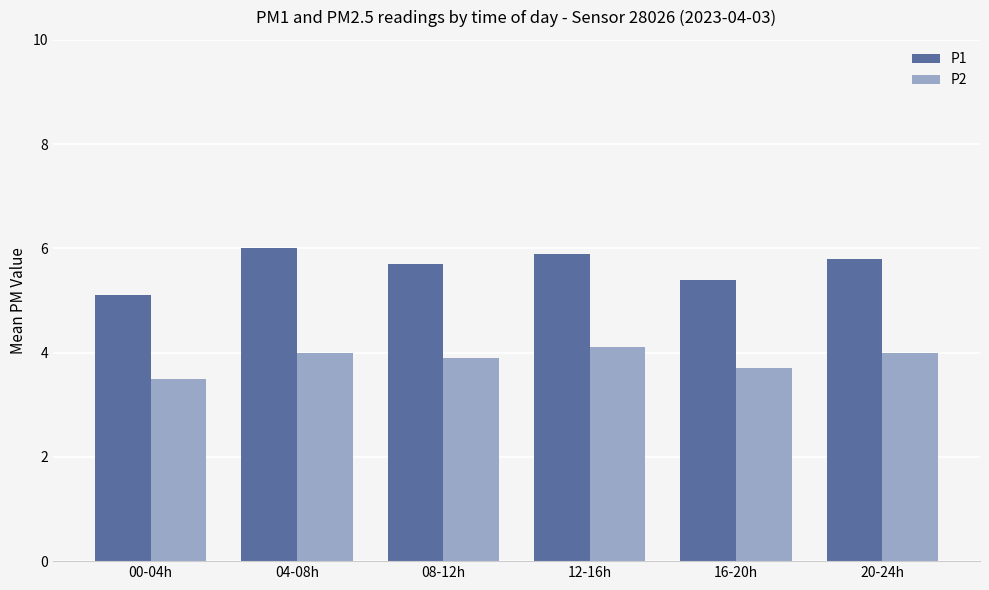

Read the P1 value at 04-08h.

6.0